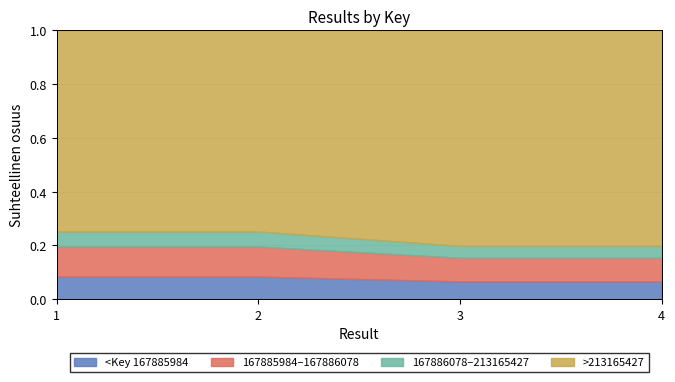

List the labels in order of value, largest first.

2, 1, 4, 3